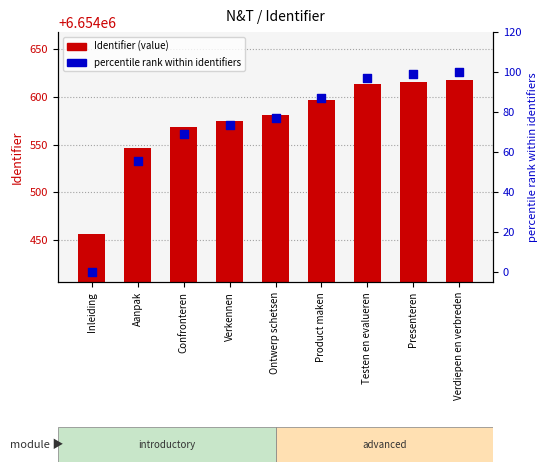

Which series reaches the minimum Y coordinate?

percentile rank within identifiers